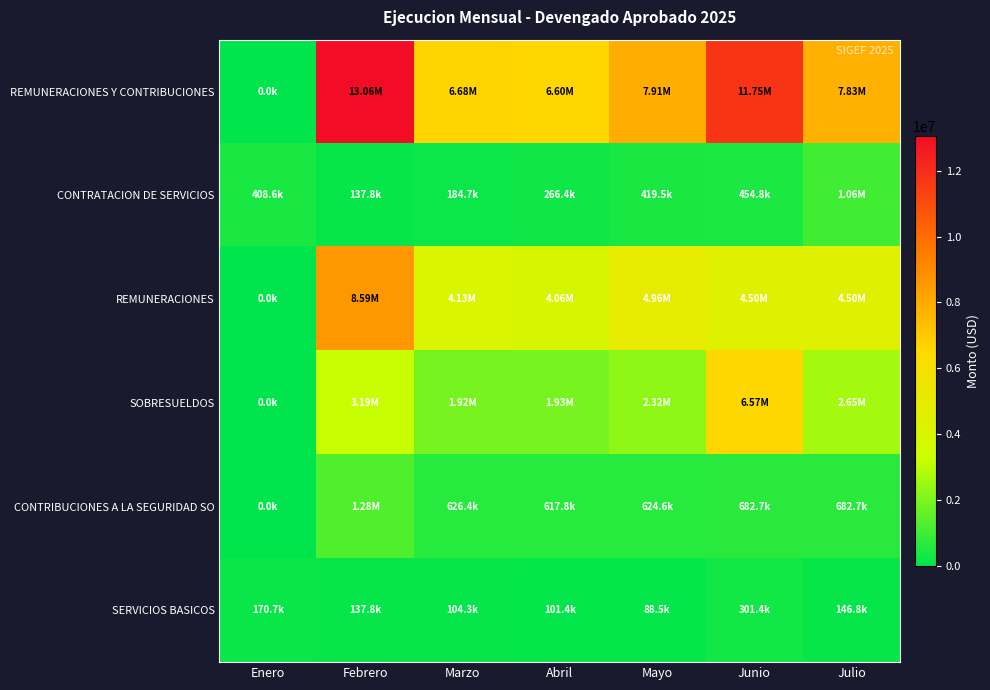

Which series has the widest spread of values?

REMUNERACIONES Y CONTRIBUCIONES